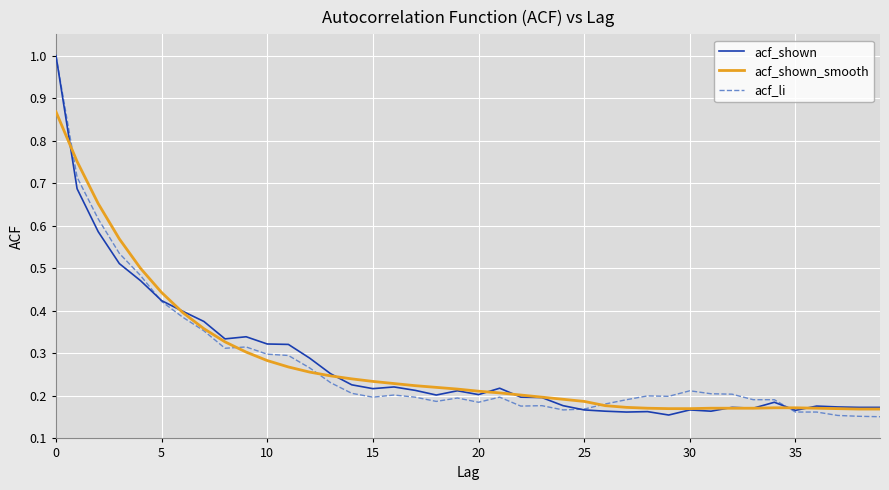

What is the greatest value displayed?

1.0